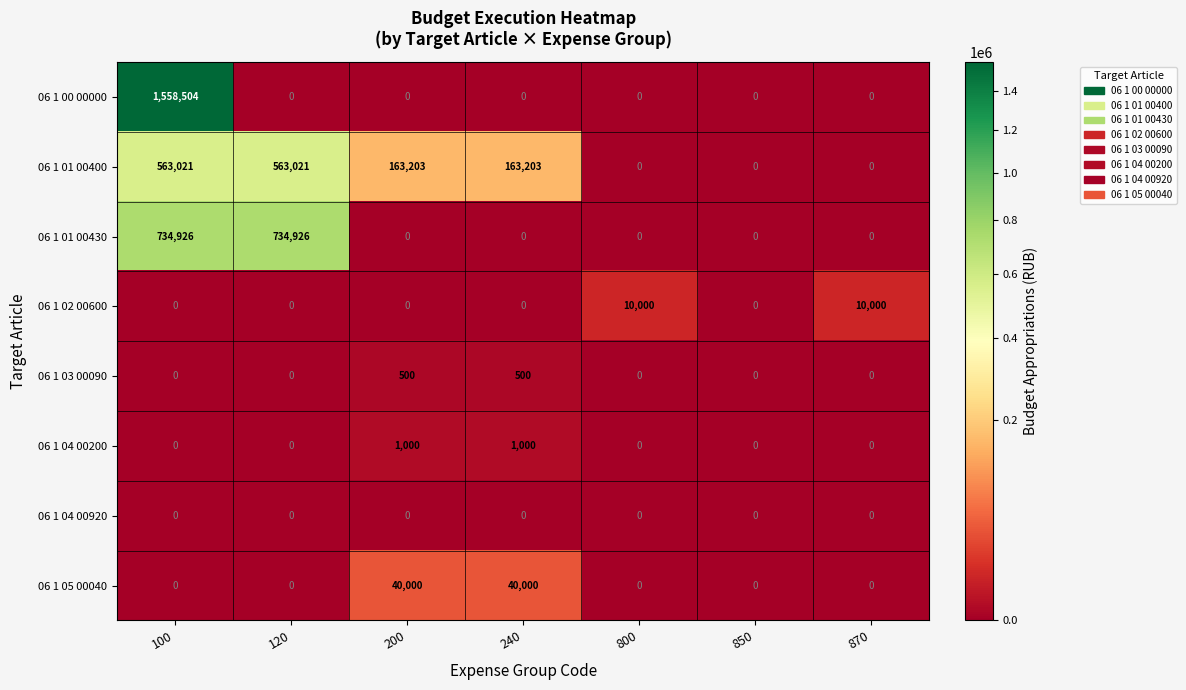

What is the maximum value shown in the chart?

1558504